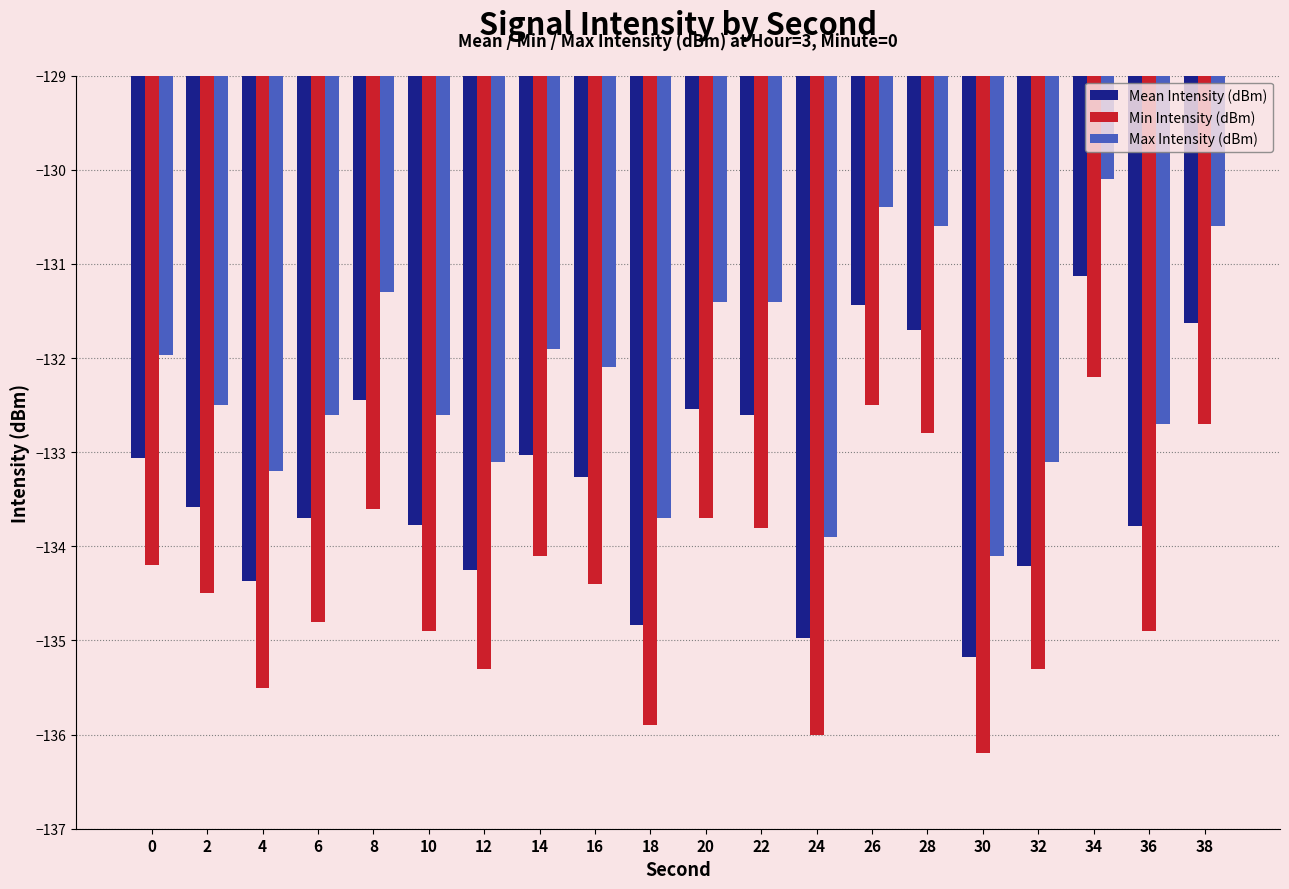

Is the value of Mean Intensity (dBm) at 36 greater than the value of Min Intensity (dBm) at 28?

No